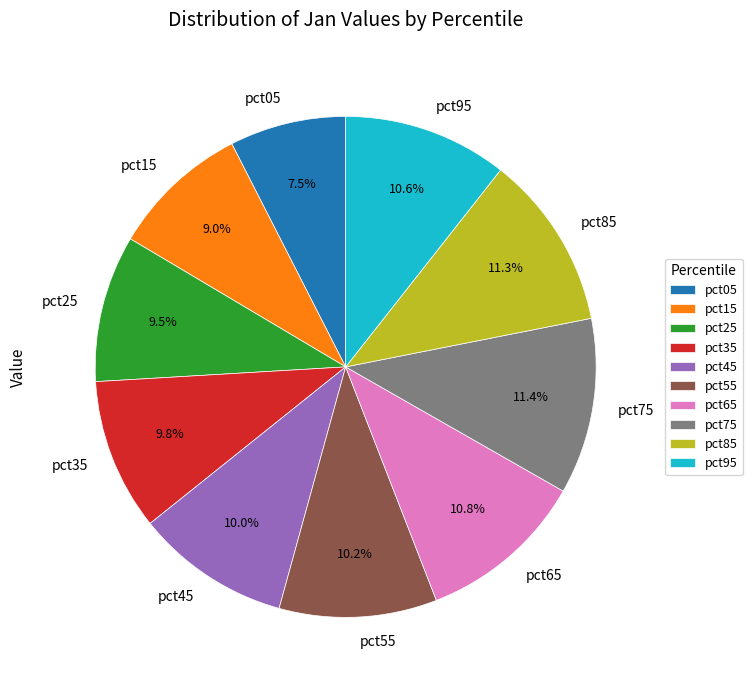

What percentage do pct65 and pct85 together represent?

22.1%